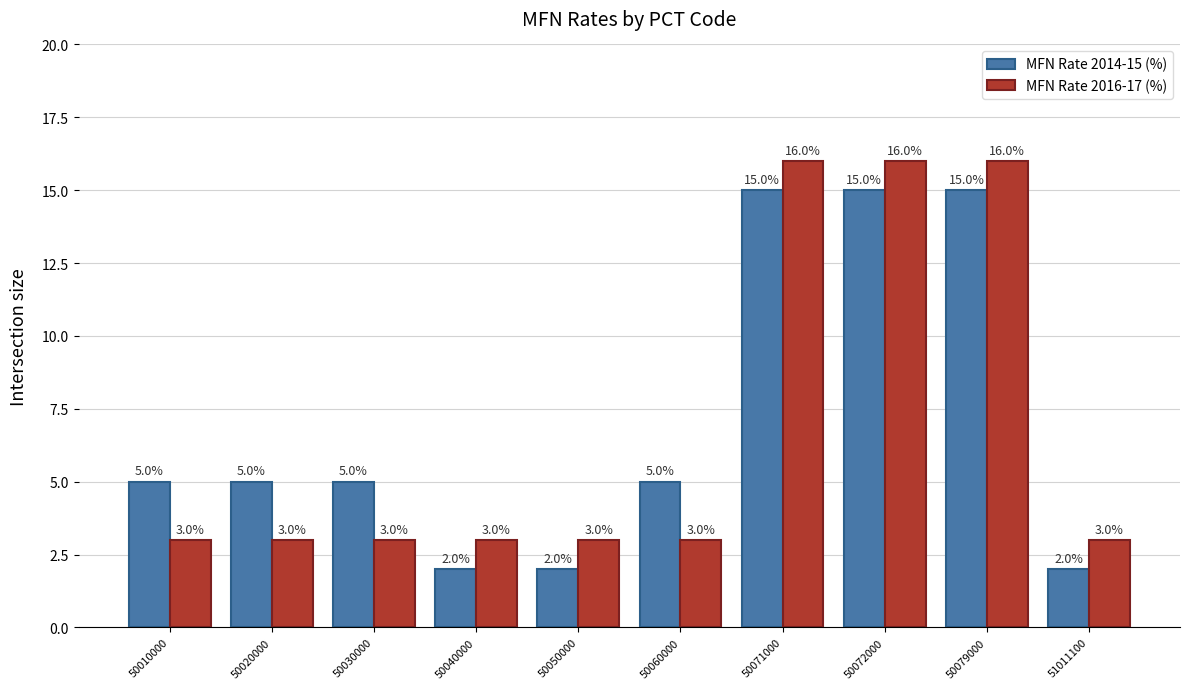

Read the MFN Rate 2014-15 (%) value at 50010000, to the nearest 5.

5